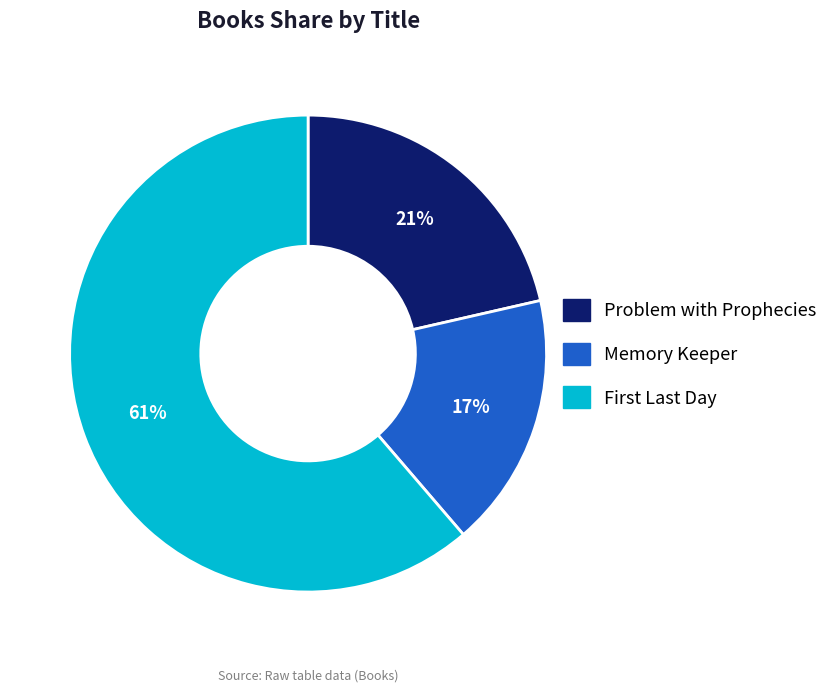

To the nearest percent, what is the average slice percentage?

33%